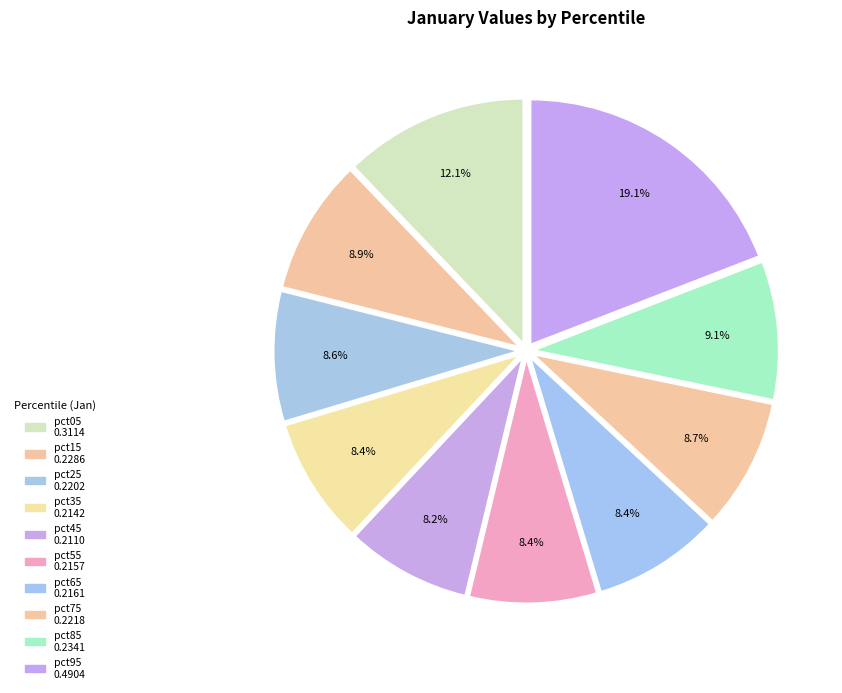

How many slices are in this pie chart?

10